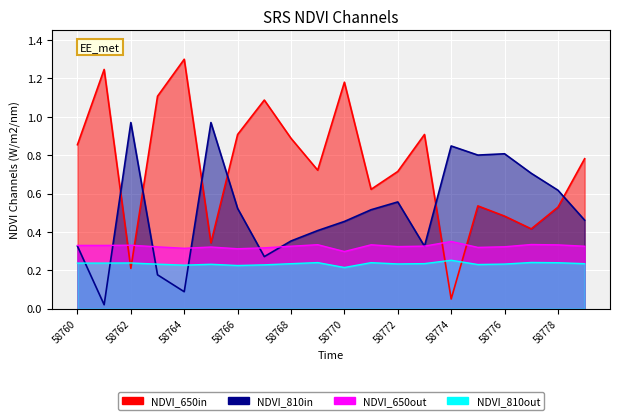

How many lines are shown in the chart?

3